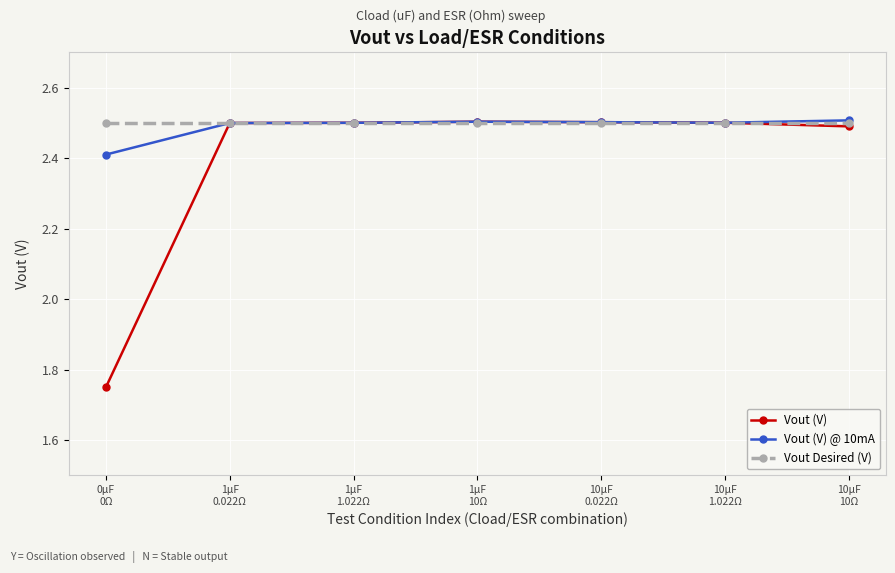

What is the highest value of the Vout (V) series?

2.5